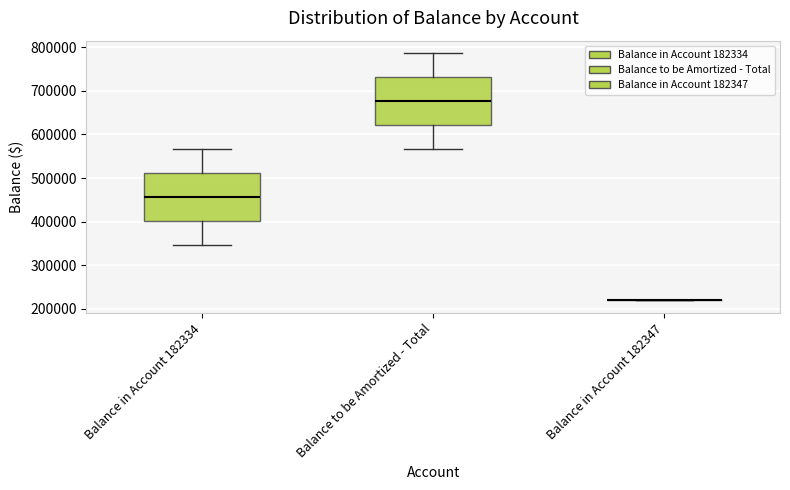

Reading left to right, read every box against the y-axis: the position of its median line, the range the box covers, and the ends of its whiskers. The values are not printed on the chart, so give them approximately, as read against the axis.

Balance in Account 182334: median 460000, box 400000 to 510000, whiskers 350000 to 570000
Balance to be Amortized - Total: median 680000, box 620000 to 730000, whiskers 570000 to 790000
Balance in Account 182347: box collapsed to a line at 220000, whiskers 220000 to 220000